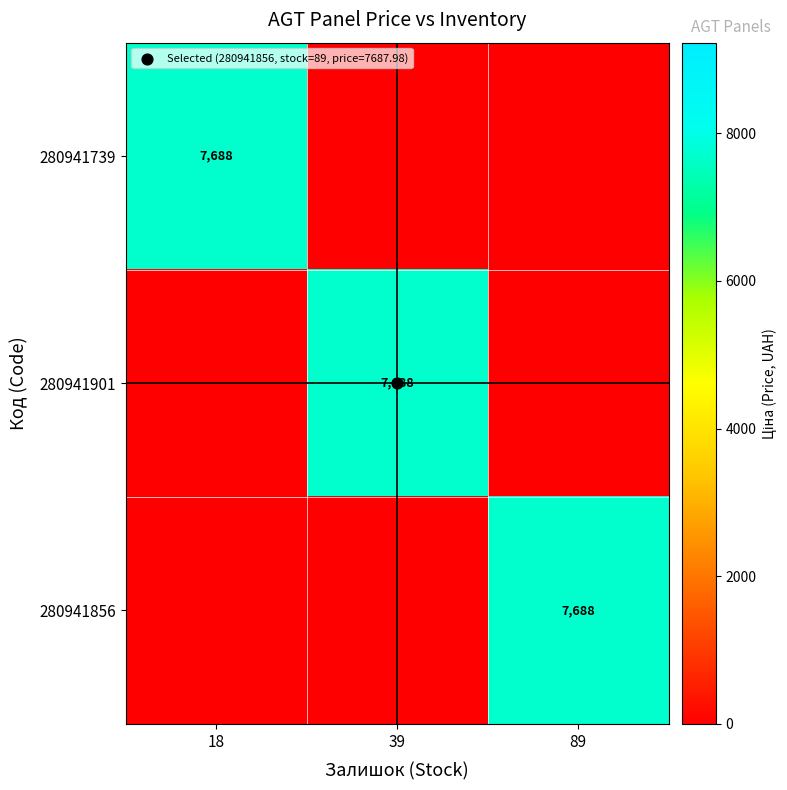

The 280941856 series shows 7688.0 at 89. True or false?

True